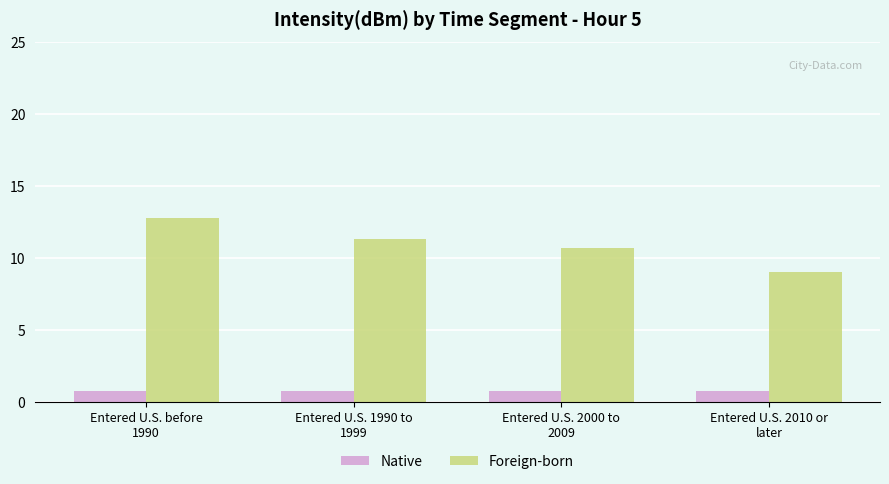

Which series has the largest range (max minus min)?

Foreign-born